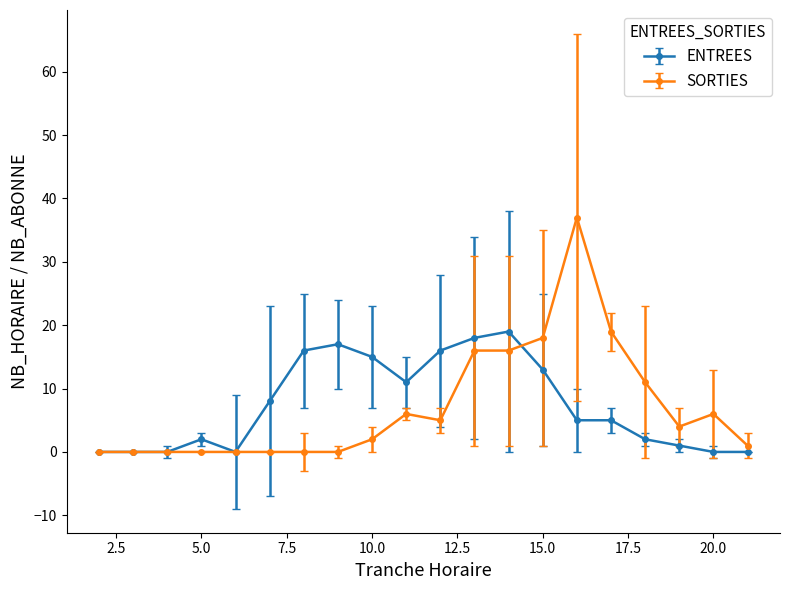

At how many categories does at least one series exceed 14?

9